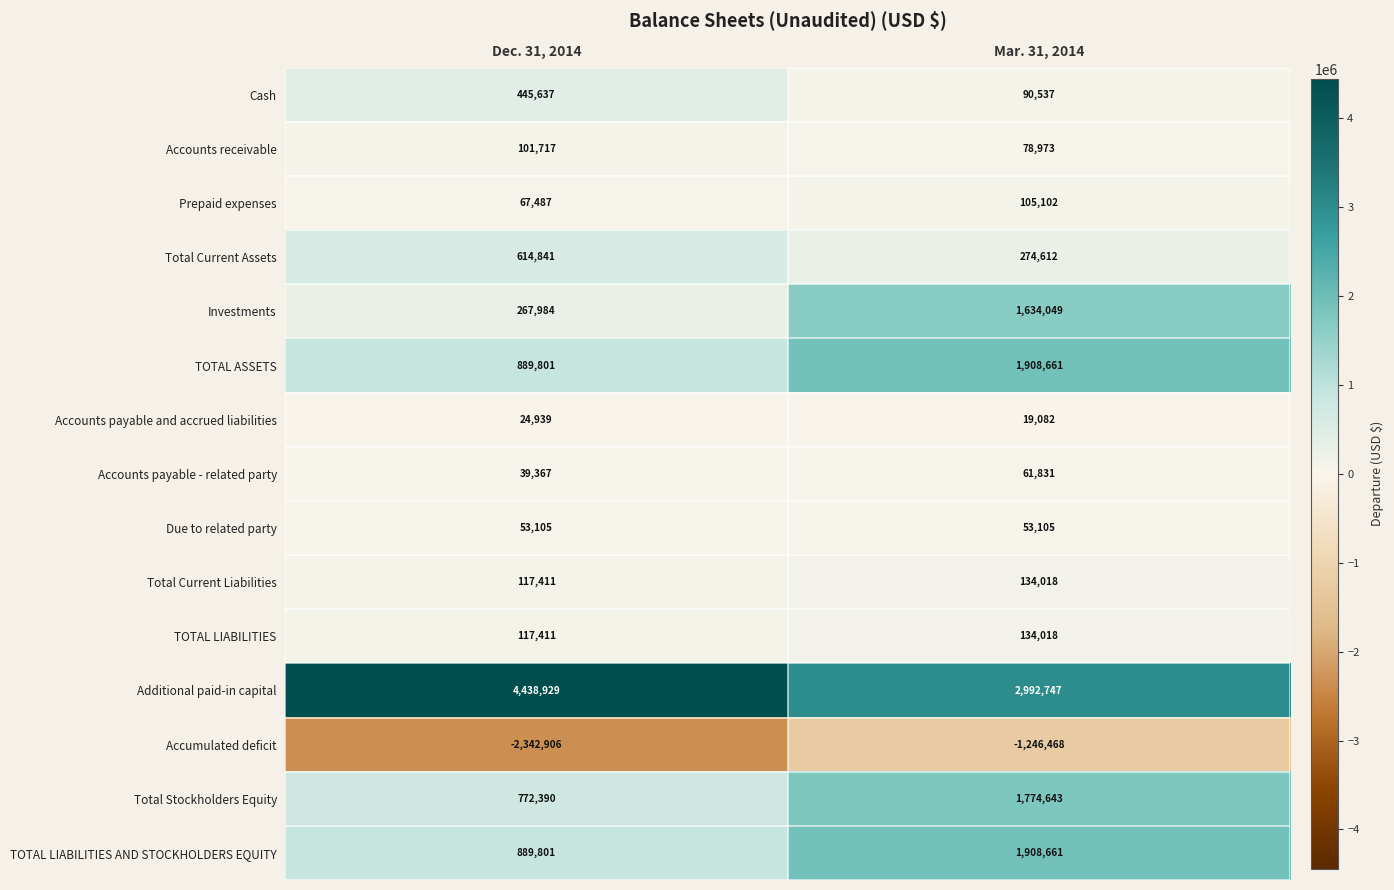

What value does the Accounts receivable series have at Mar. 31, 2014?

78973